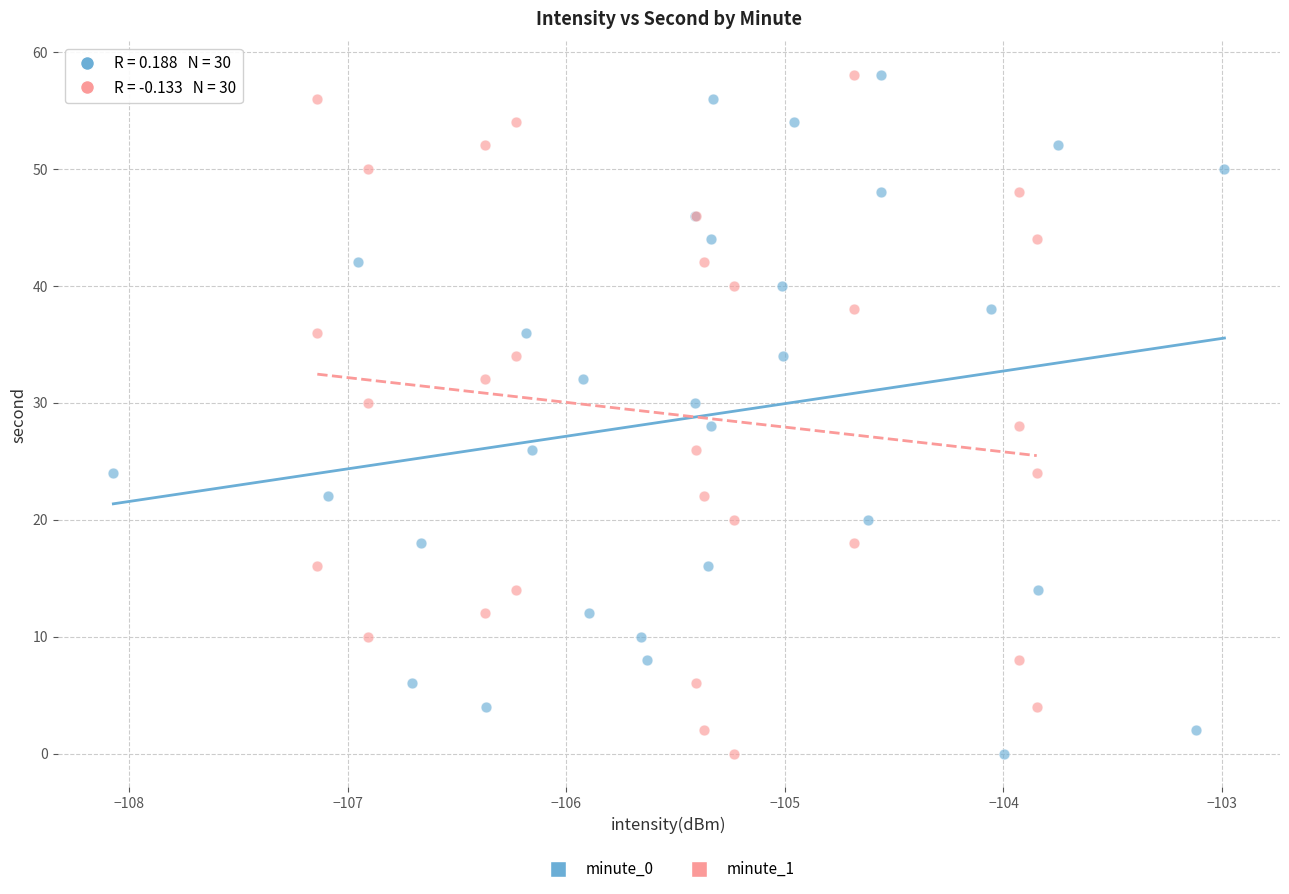

What are all the series names shown in the legend?

minute_0, minute_1